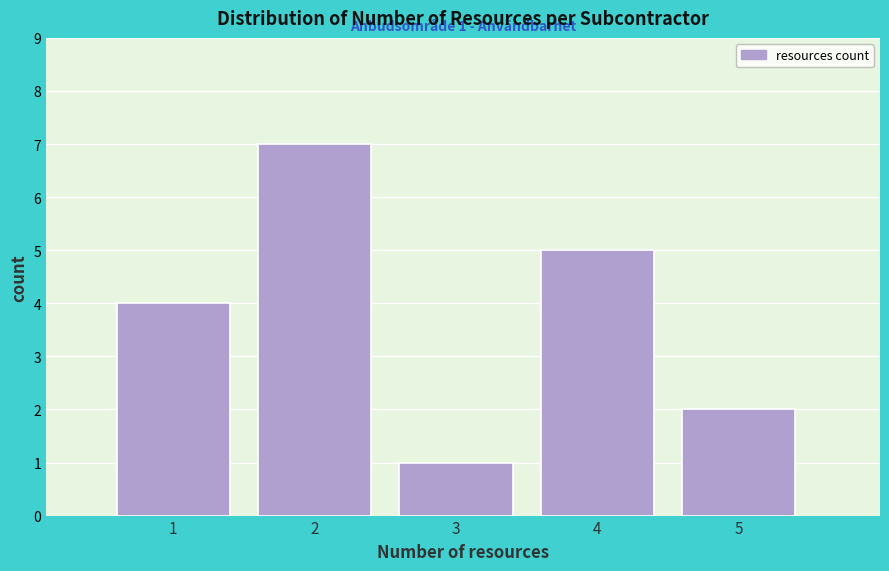

Over which range of the x-axis is the bar tallest?

1.5 to 2.5